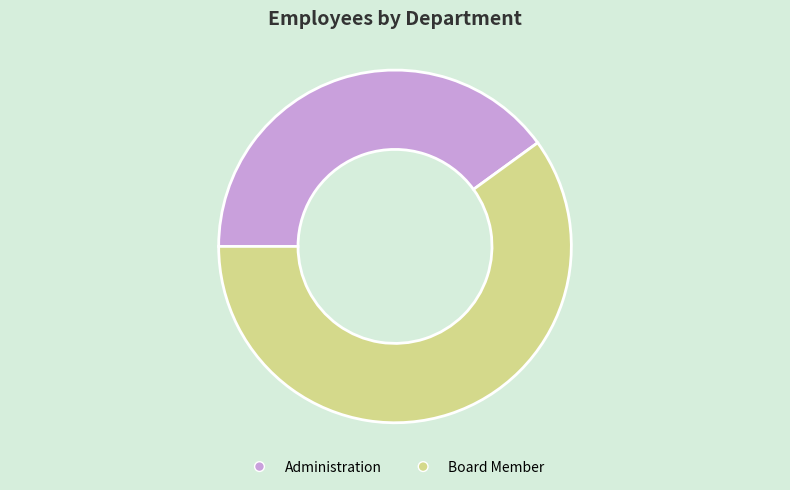

Do Administration and Board Member together represent more than half of the pie?

Yes